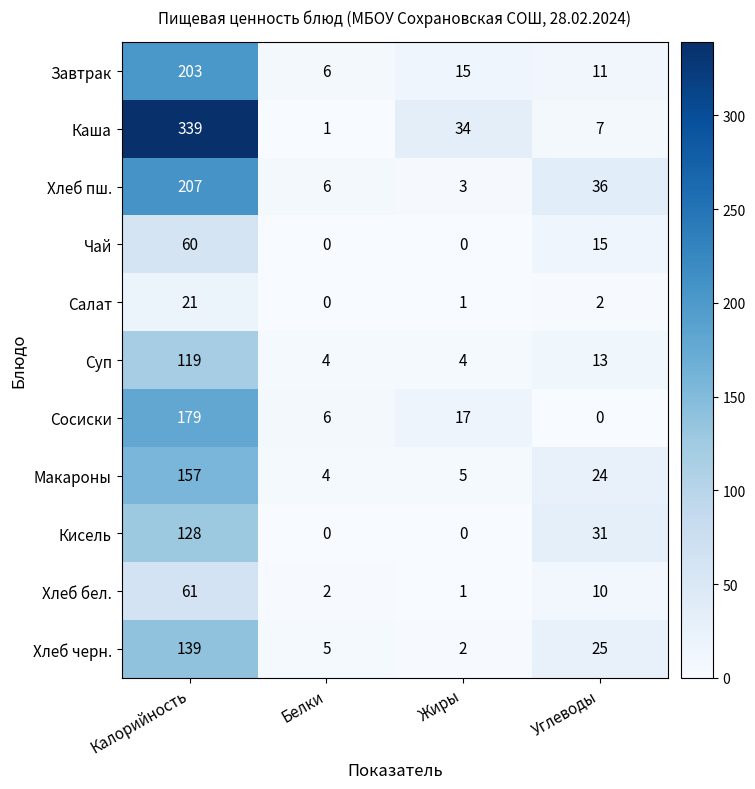

The value of Завтрак at Белки is 6. True or false?

True